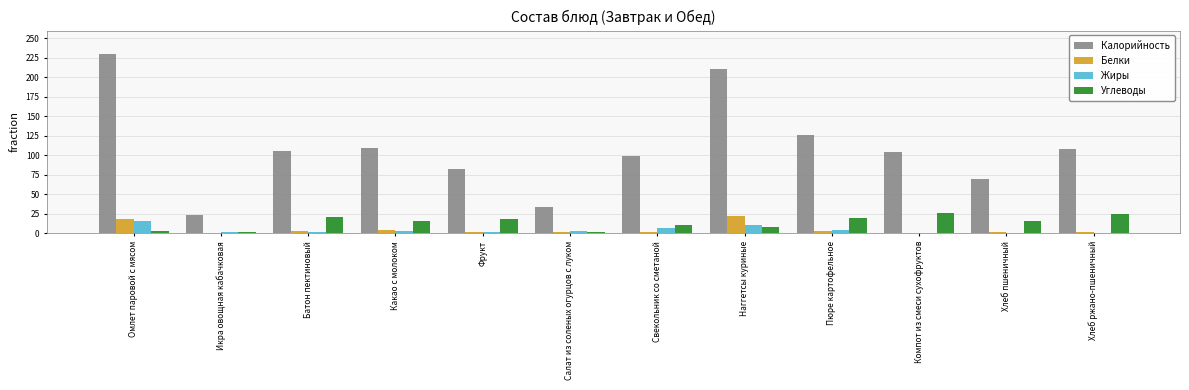

At which label does Калорийность reach its peak?

Омлет паровой с мясом